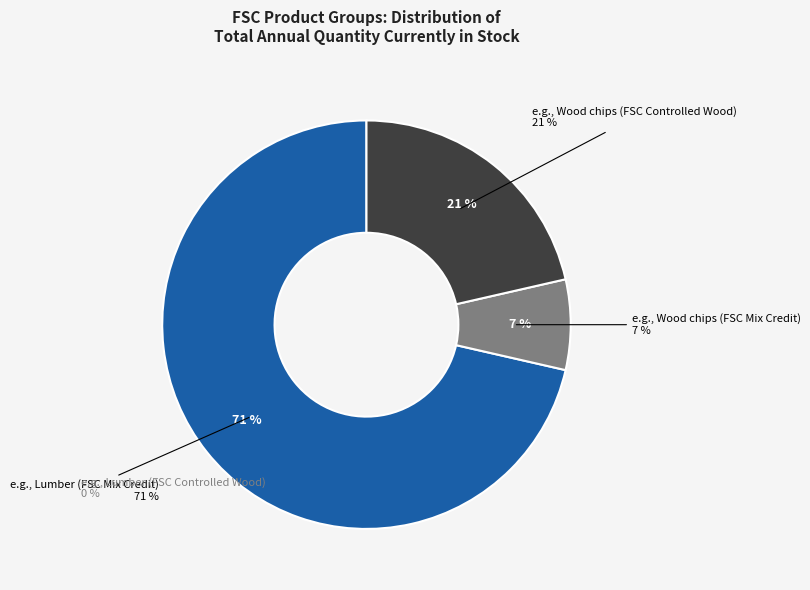

What portion of the pie excludes e.g., Lumber (FSC Controlled Wood)?

100.0%